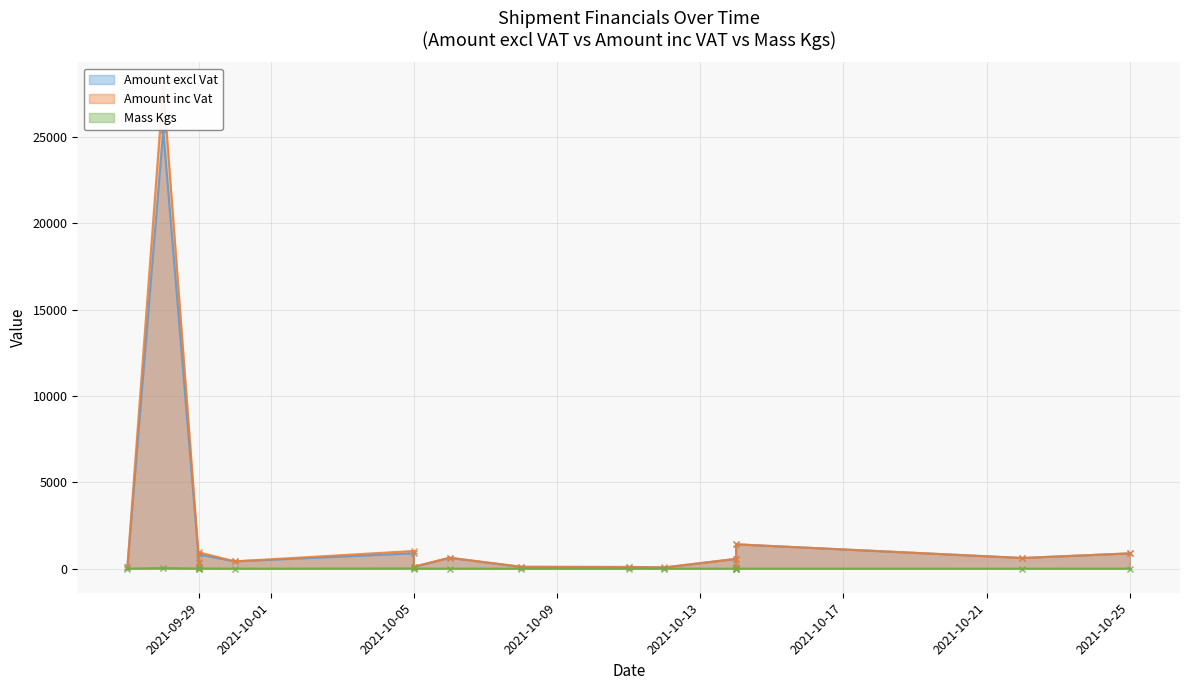

What is the sum of the Amount inc Vat values at 2021-10-14 and 2021-09-29?

1509.6